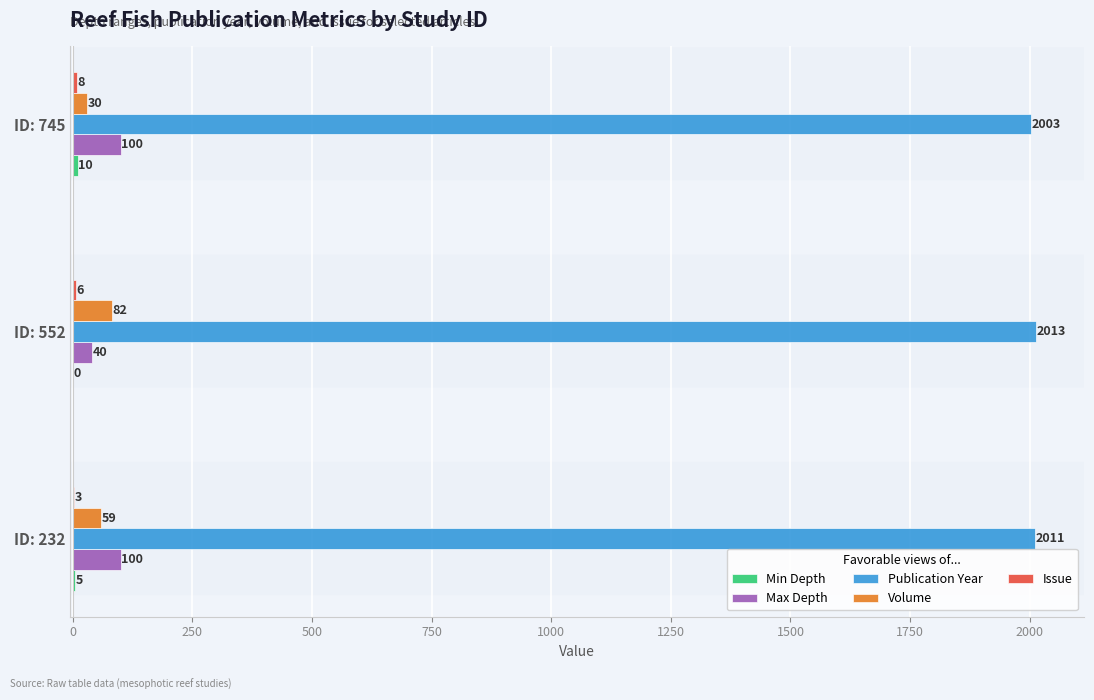

The value of Max Depth at ID: 232 is 100. True or false?

True